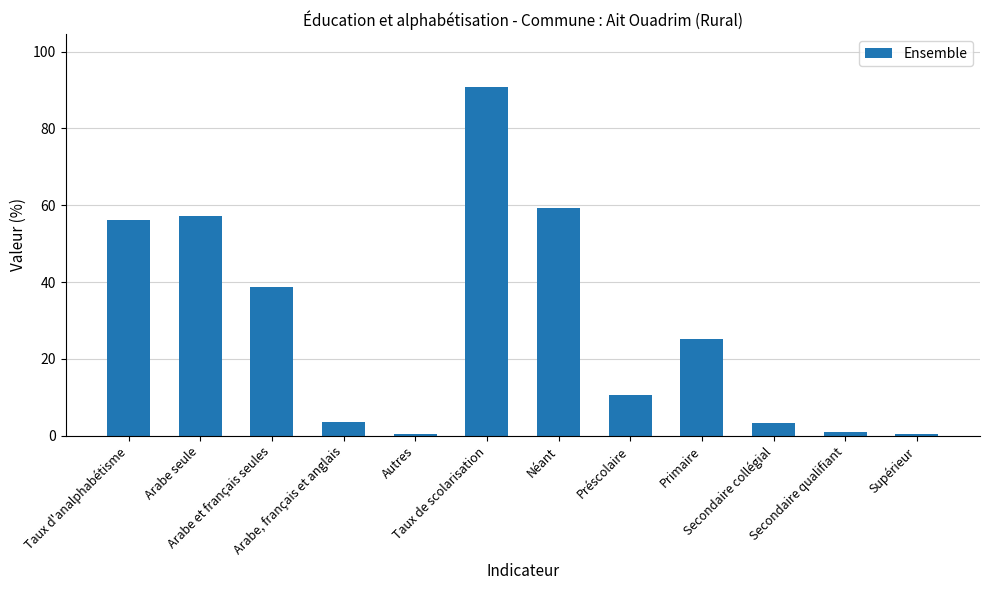

What is the value of the 6th bar from the left?

90.9